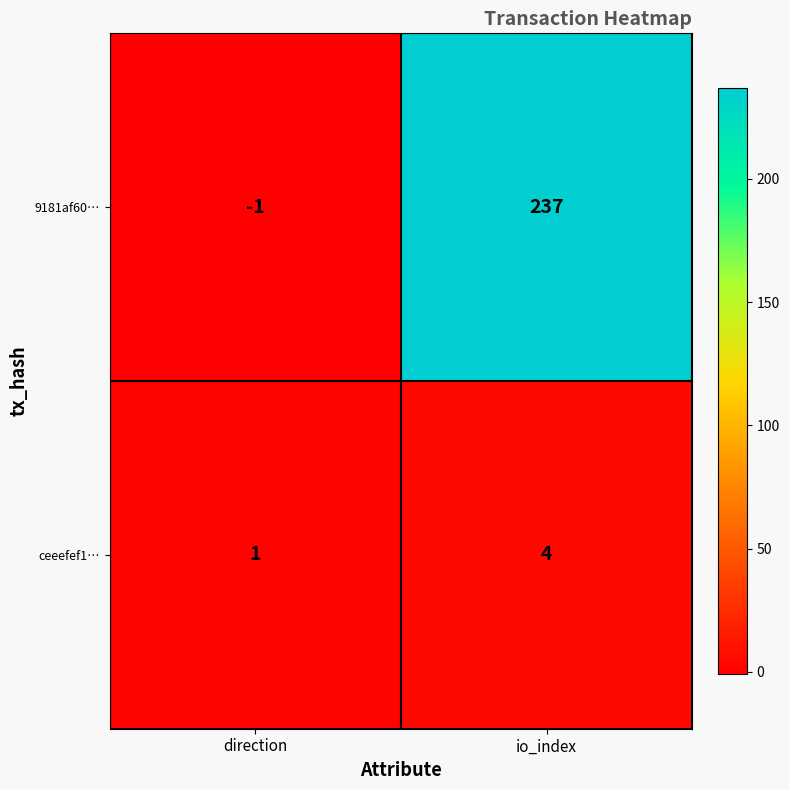

Which series has the largest total across all categories?

9181af60…